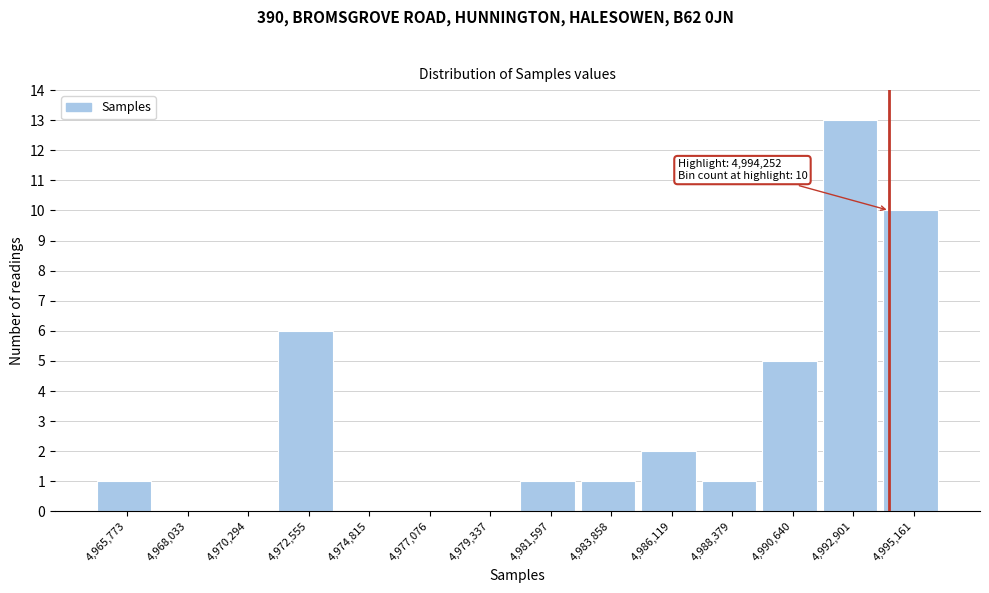

Over which range of the x-axis is the bar tallest?

4992000 to 4994000